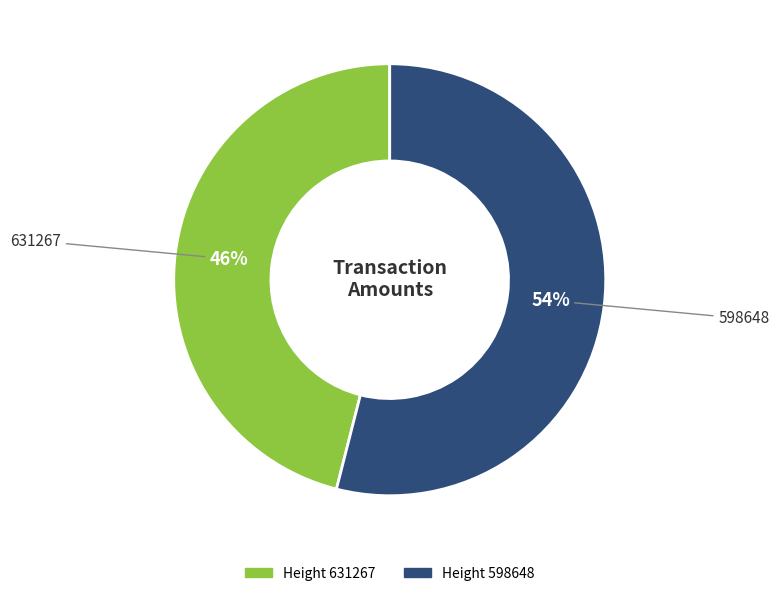

To the nearest percent, what is the difference between the largest and smallest slice percentages?

8%